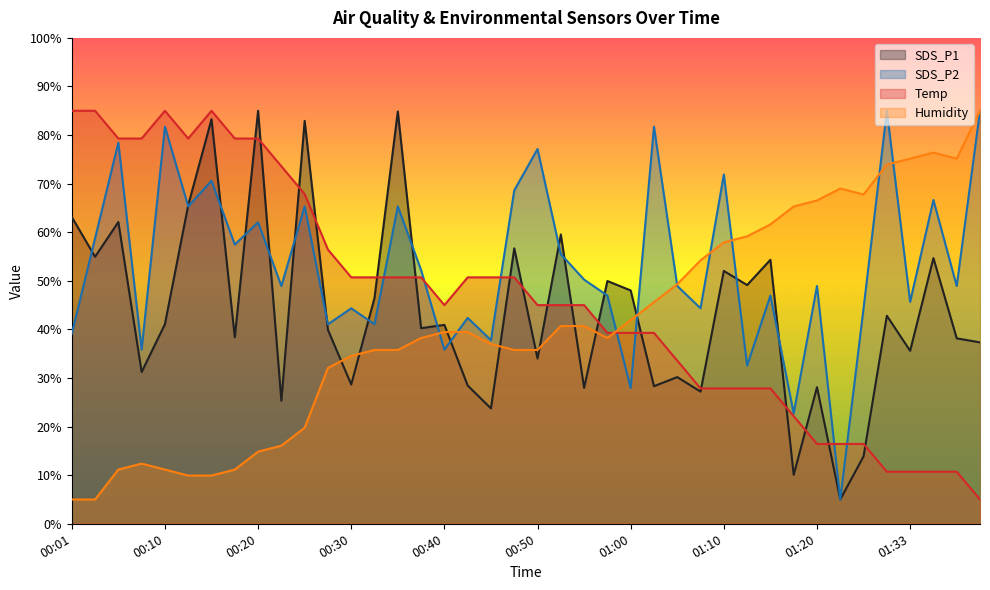

List the series in order of their overall mean, lowest first.

Humidity, SDS_P1, Temp, SDS_P2